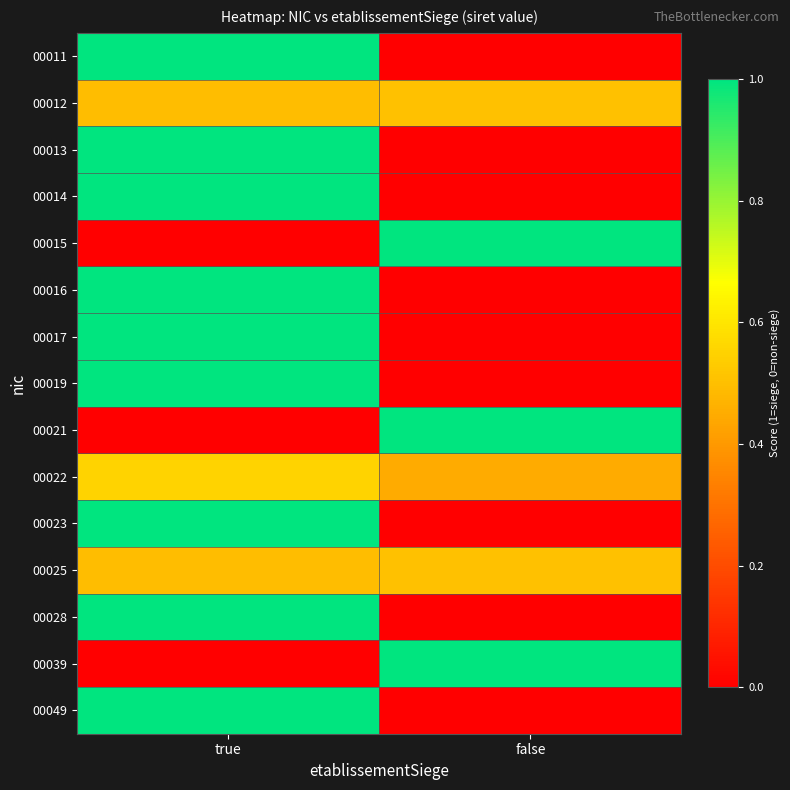

Rank the series at true from highest to lowest value.

00011, 00013, 00014, 00016, 00017, 00019, 00023, 00028, 00049, 00022, 00012, 00025, 00015, 00021, 00039